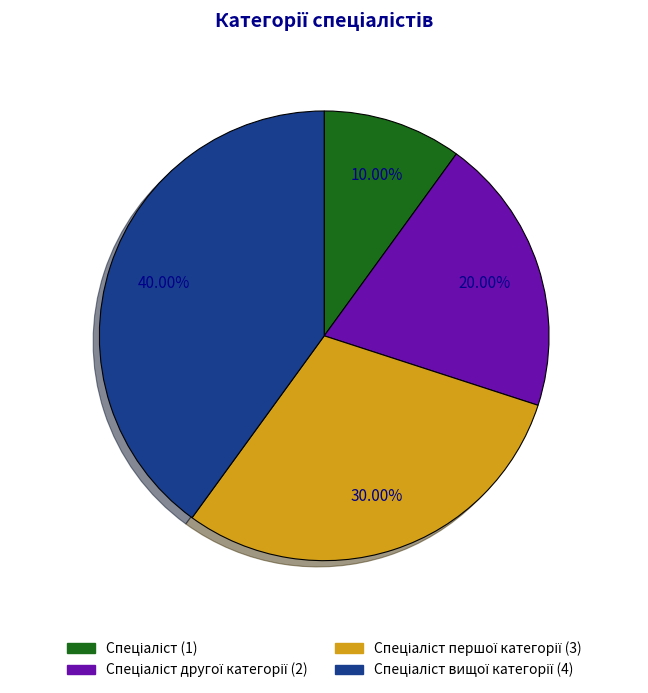

How many slices are in this pie chart?

4